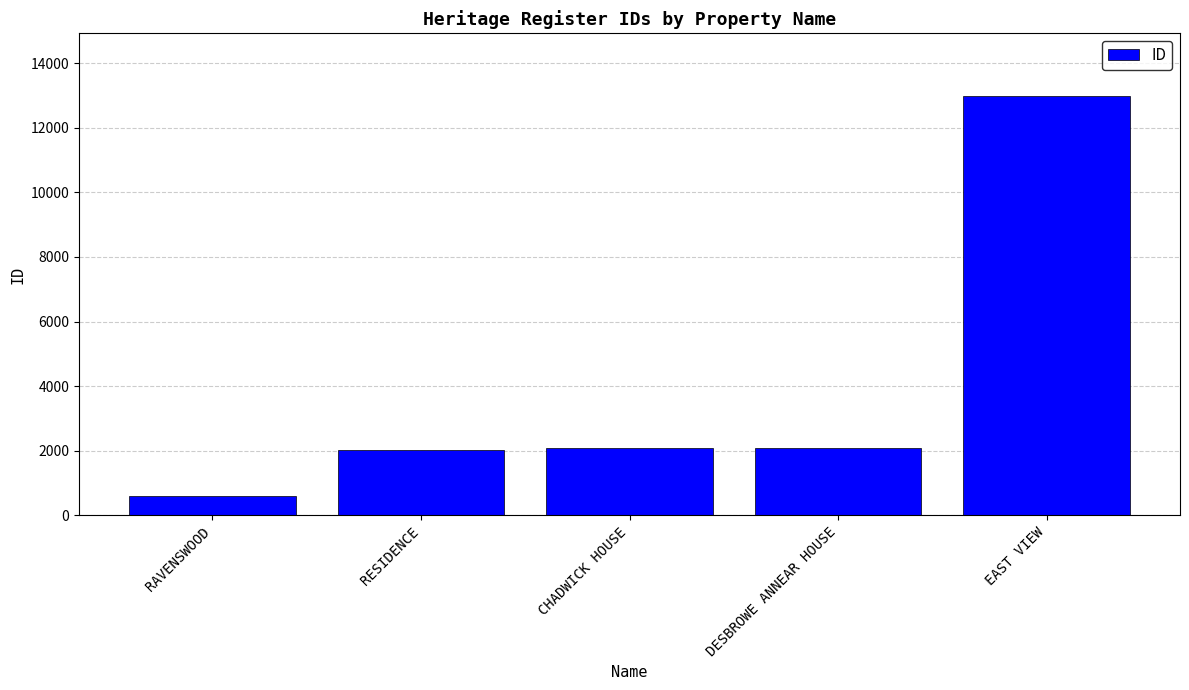

Is it true that the value at EAST VIEW is 12976?

True